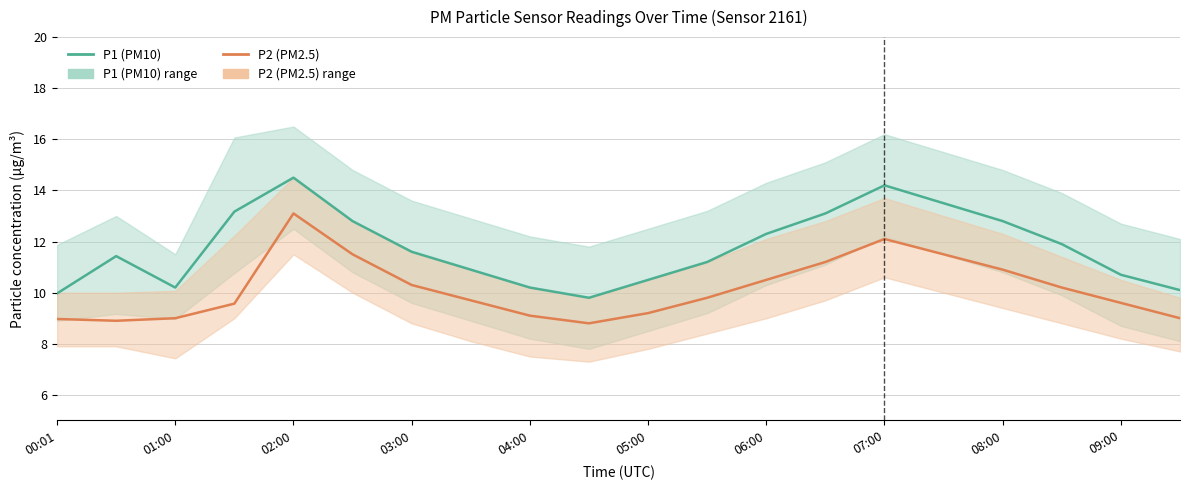

How many interior local peaks does the P2 (PM2.5) series have?

2